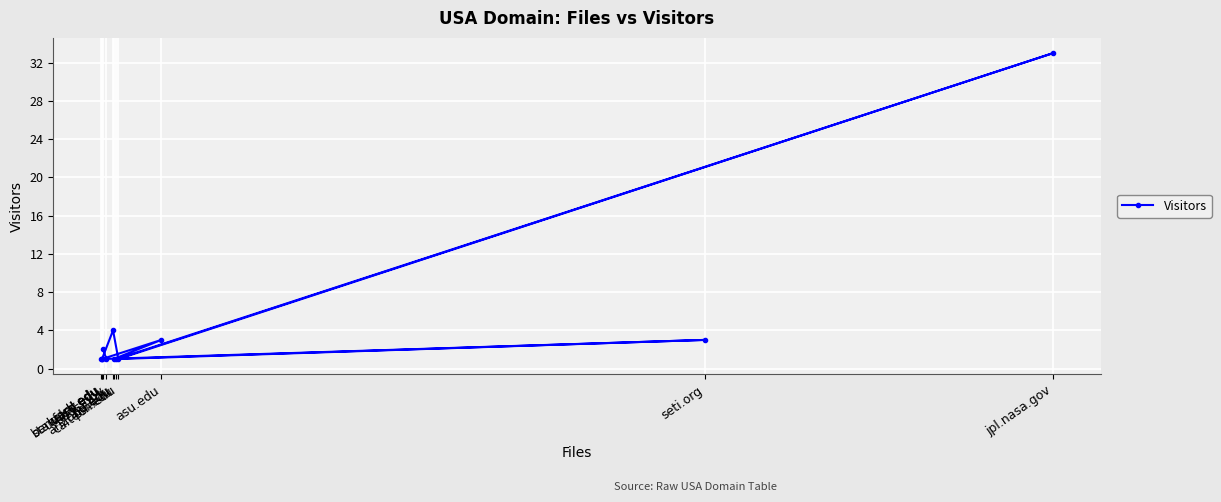

What is the label of the 9th point from the right?

wustl.edu